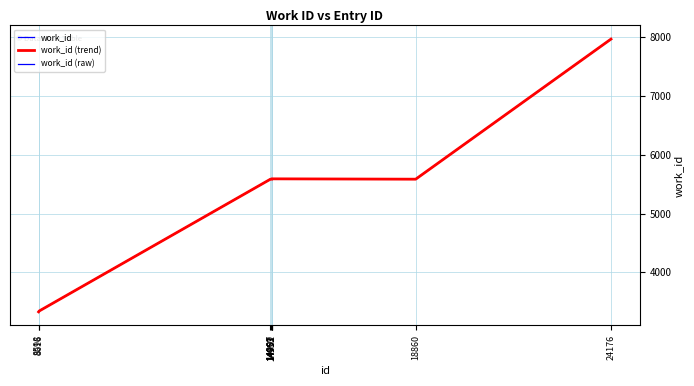

Does the chart have visible grid lines?

Yes